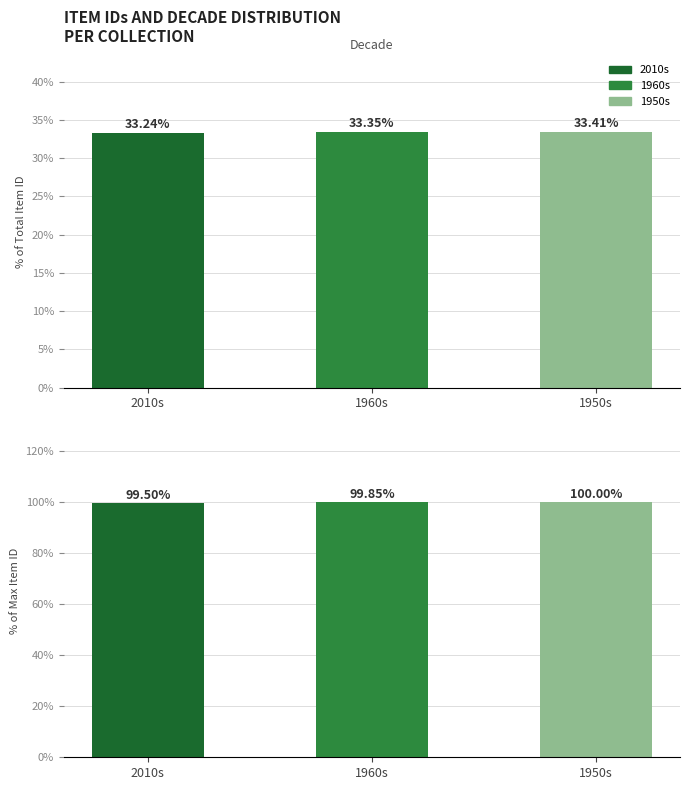

At how many categories does at least one series exceed 55?

3